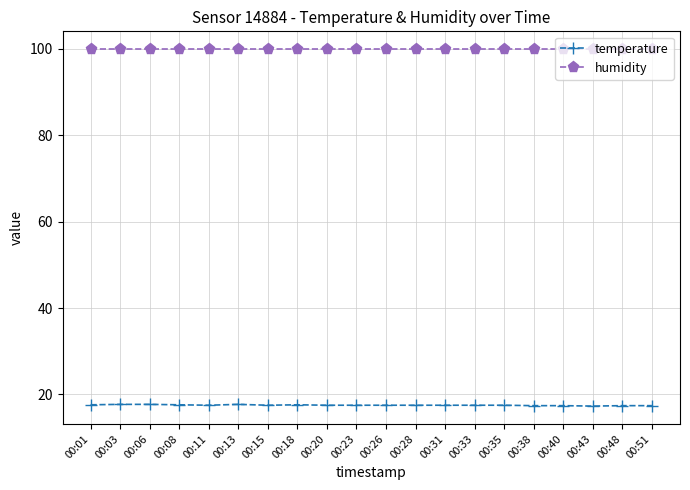

Is this an area chart (filled region under the line)?

No